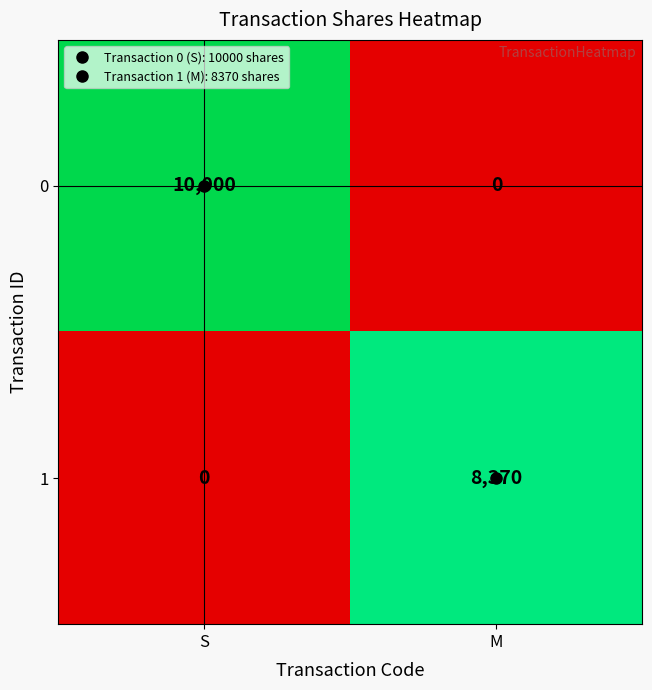

What is the total value across all series at M?

8370